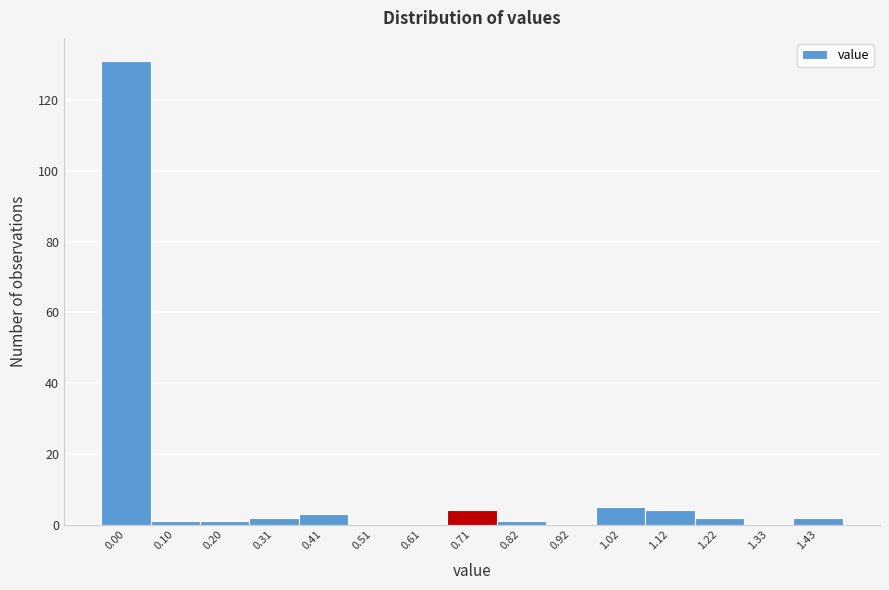

Reading left to right, extract all data points from this chart.

0.00=131	0.10=1	0.20=1	0.31=2	0.41=3	0.51=0	0.61=0	0.71=4	0.82=1	0.92=0	1.02=5	1.12=4	1.22=2	1.33=0	1.43=2